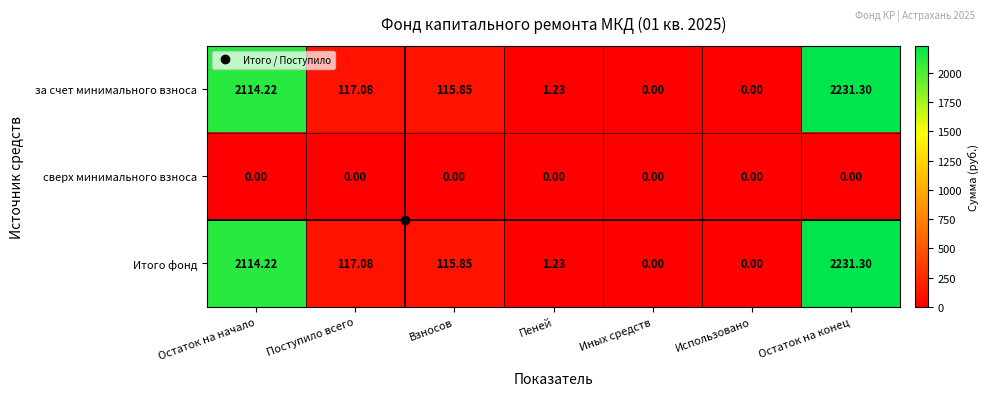

At which category is the sum across all series the highest?

Остаток на конец